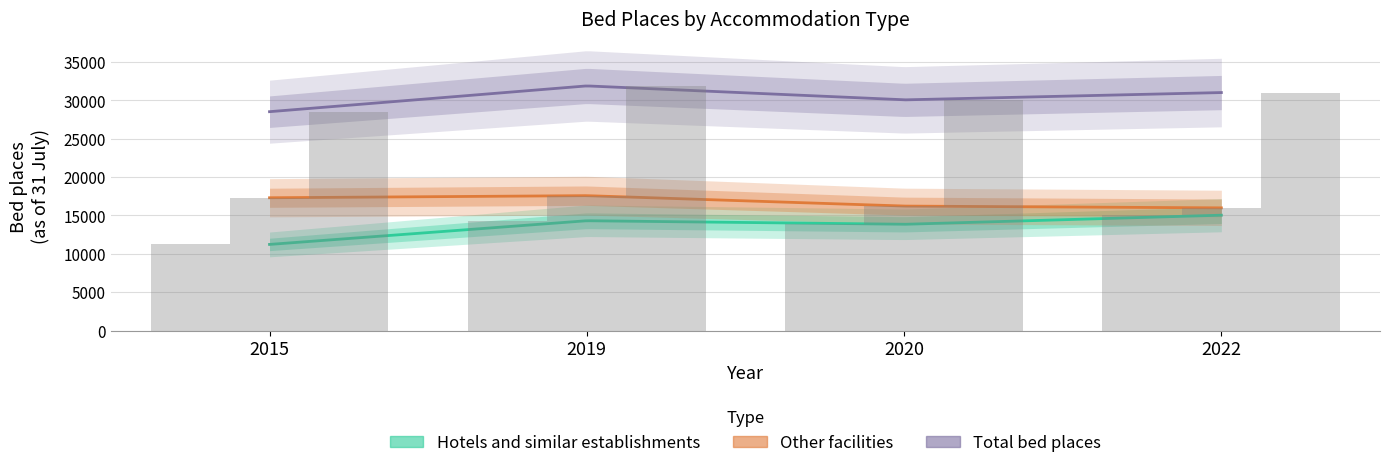

True or false: Other facilities has a value of 26762 at 2022.

False